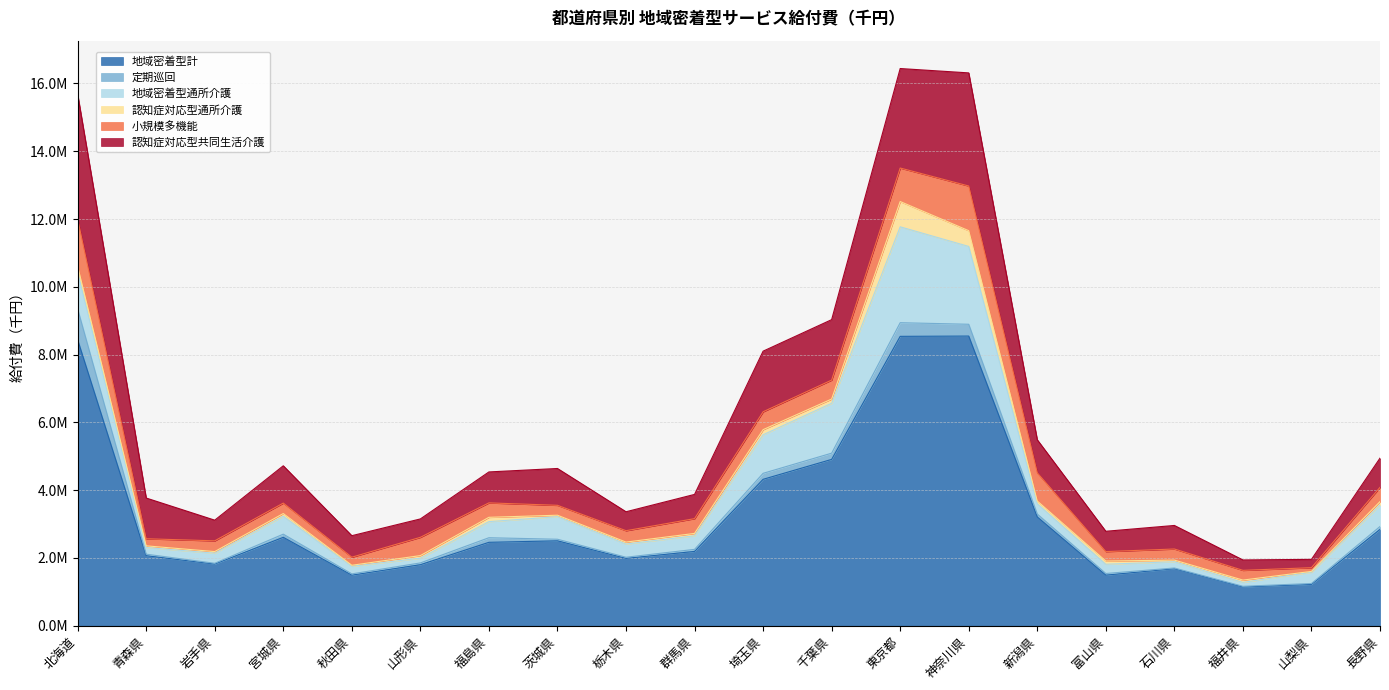

What is the average value of the 地域密着型計 series?

3263937.1